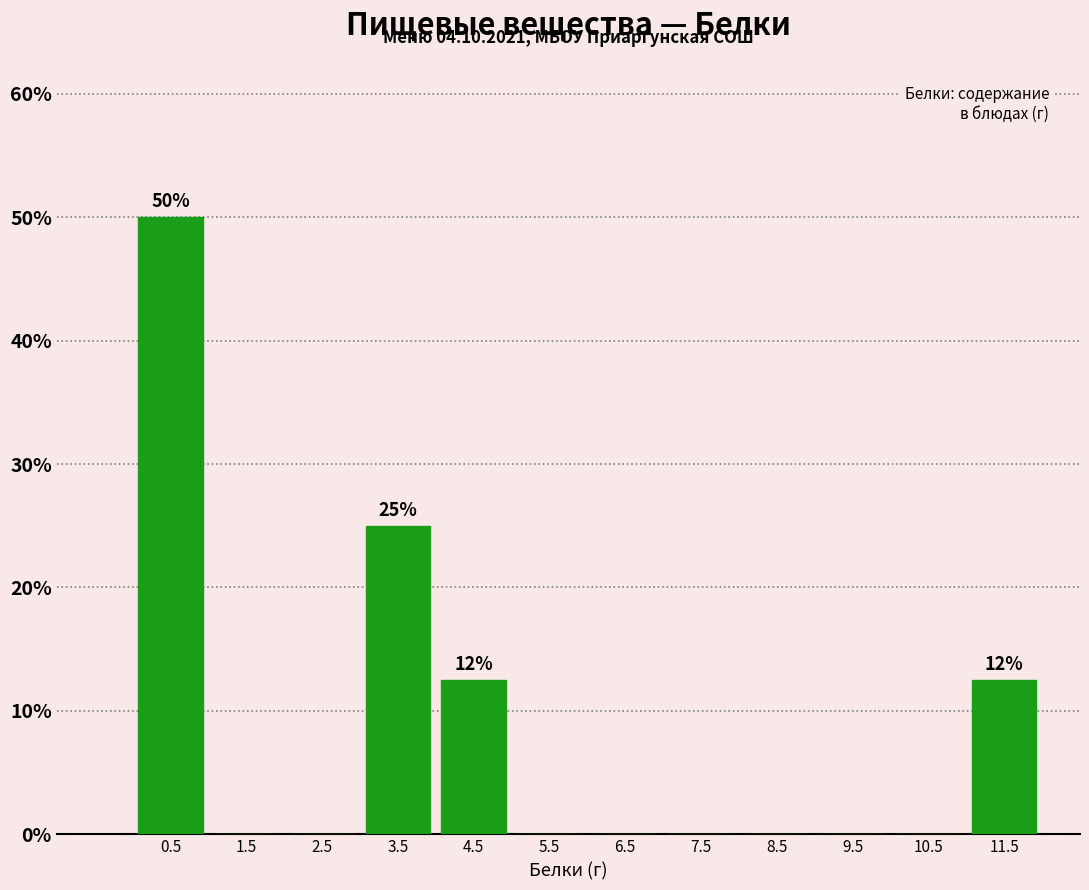

Over which range of the x-axis is the bar tallest?

0 to 1